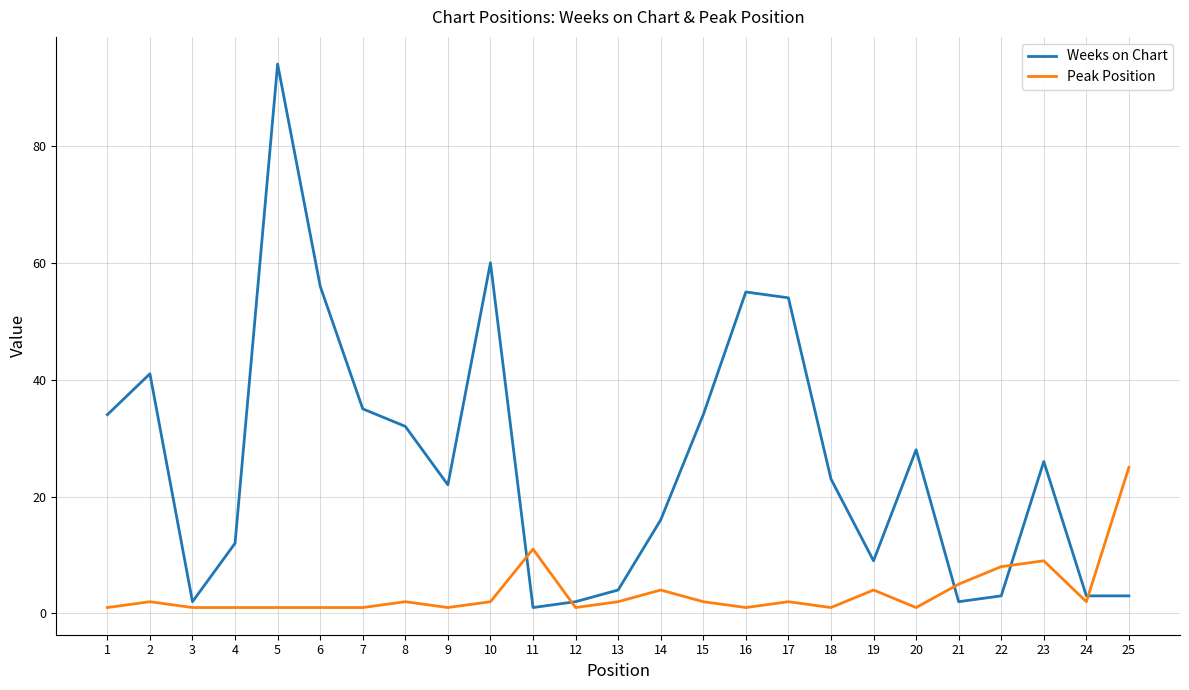

Rank the series by their maximum value, from highest to lowest.

Weeks on Chart, Peak Position